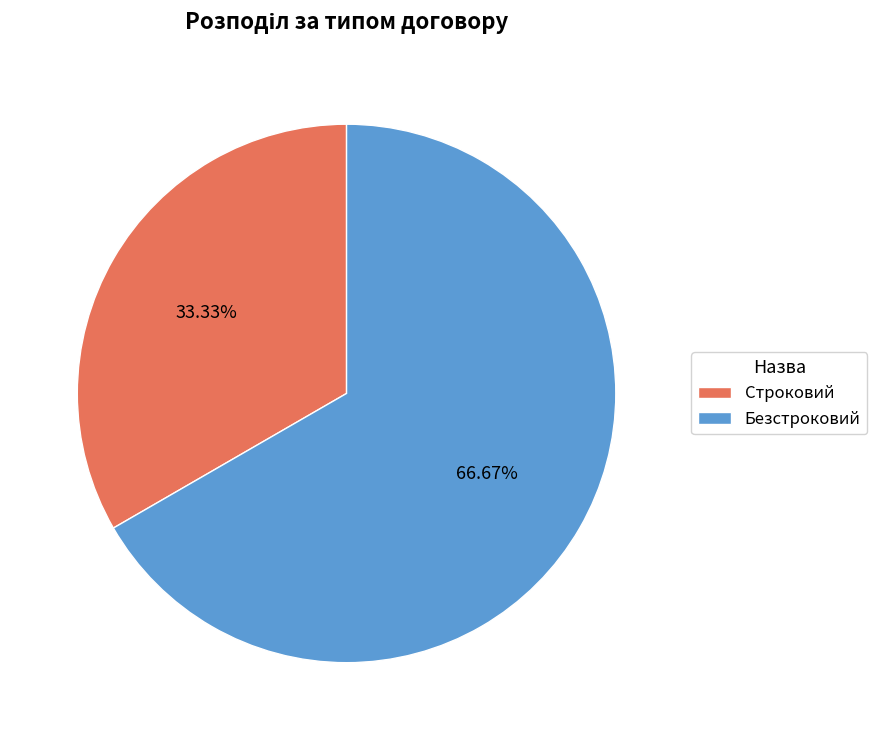

Between Строковий and Безстроковий, which is larger?

Безстроковий